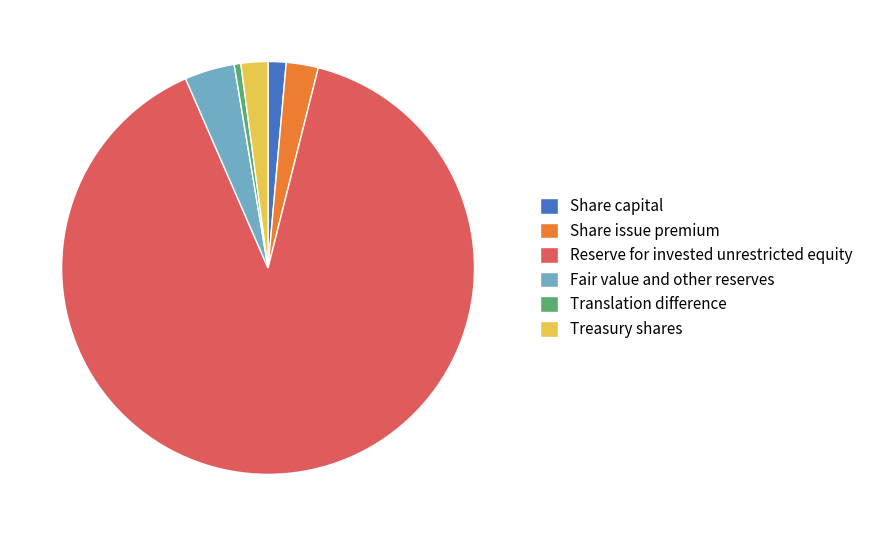

Which slice represents more than half of the pie?

Reserve for invested unrestricted equity